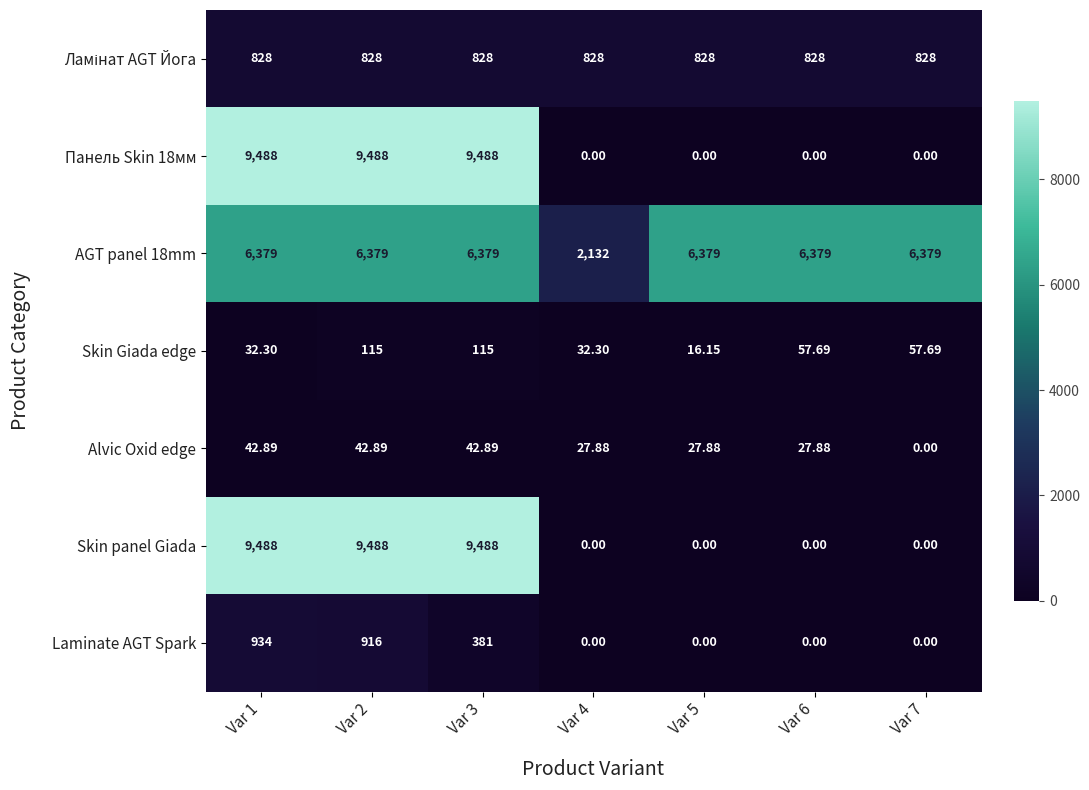

Is the value of Skin panel Giada at Var 2 greater than the value of Alvic Oxid edge at Var 6?

Yes